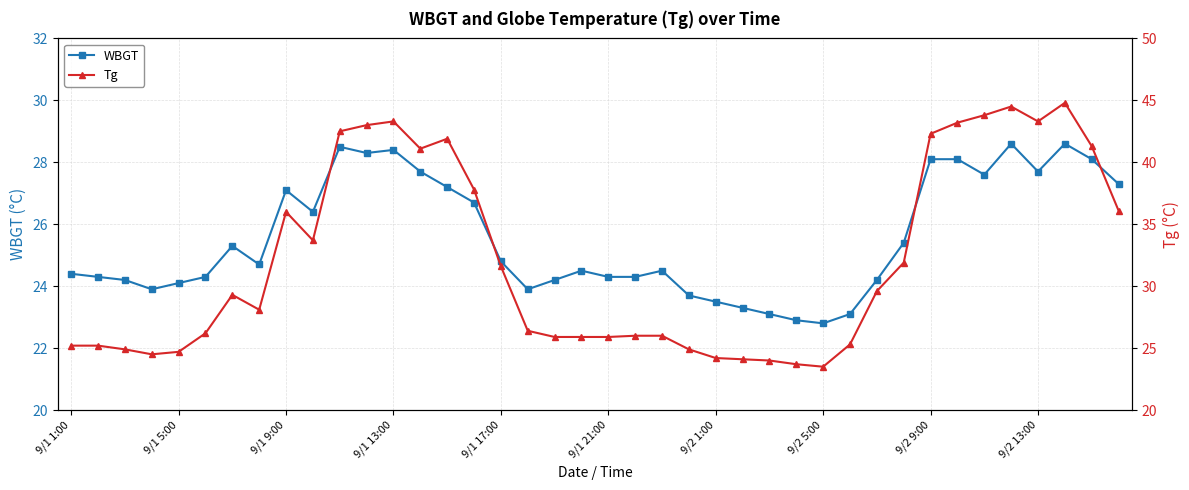

What is the total value across all series at 9/2 5:00?

46.3